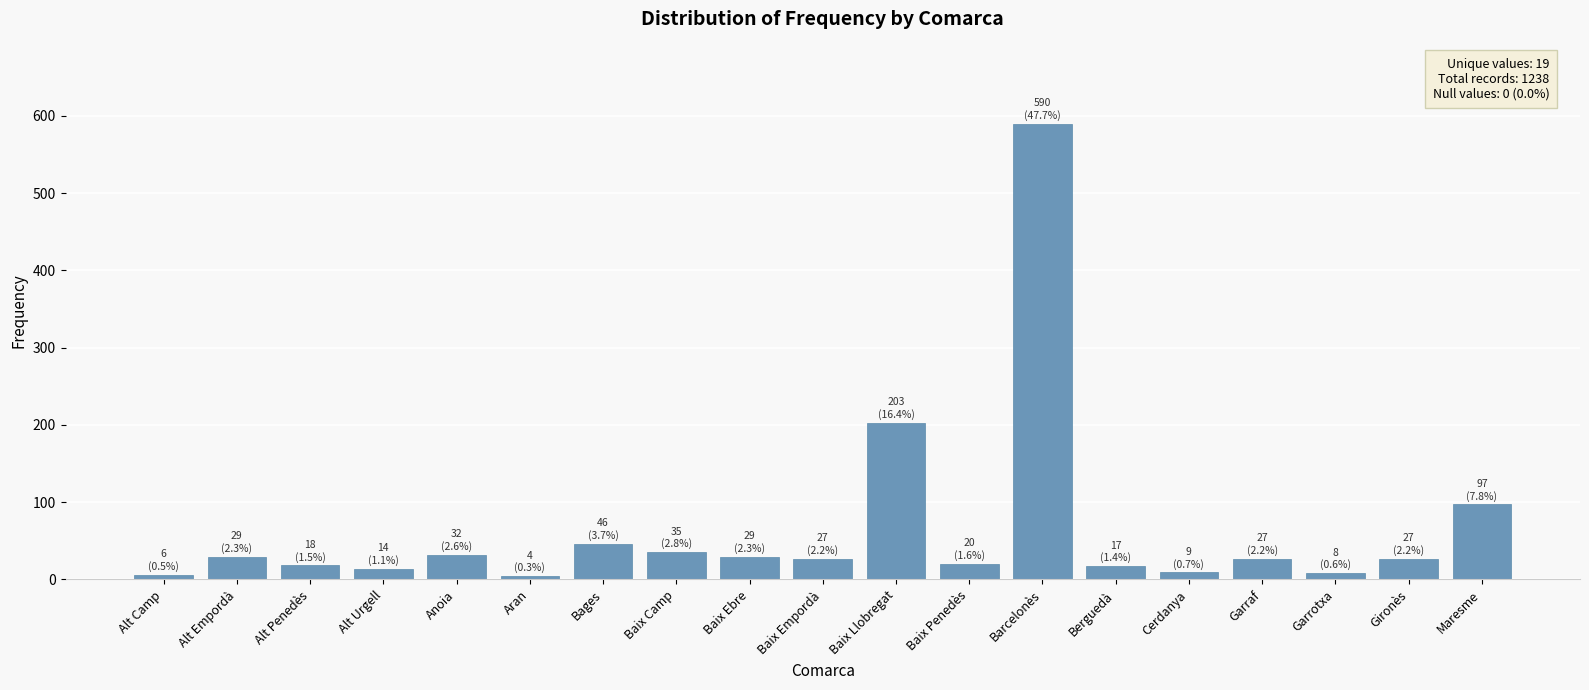

Where is the data nearest to the value 297?

Baix Llobregat